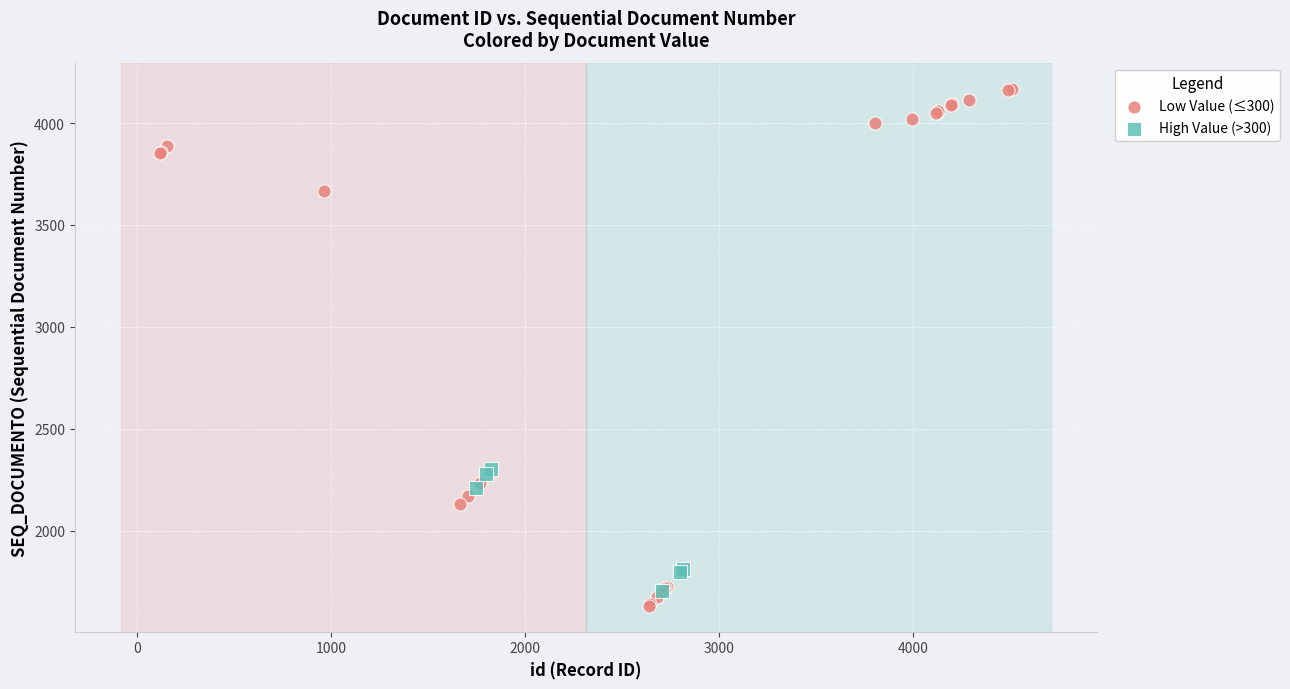

Which series reaches the maximum Y coordinate?

Low Value (≤300)